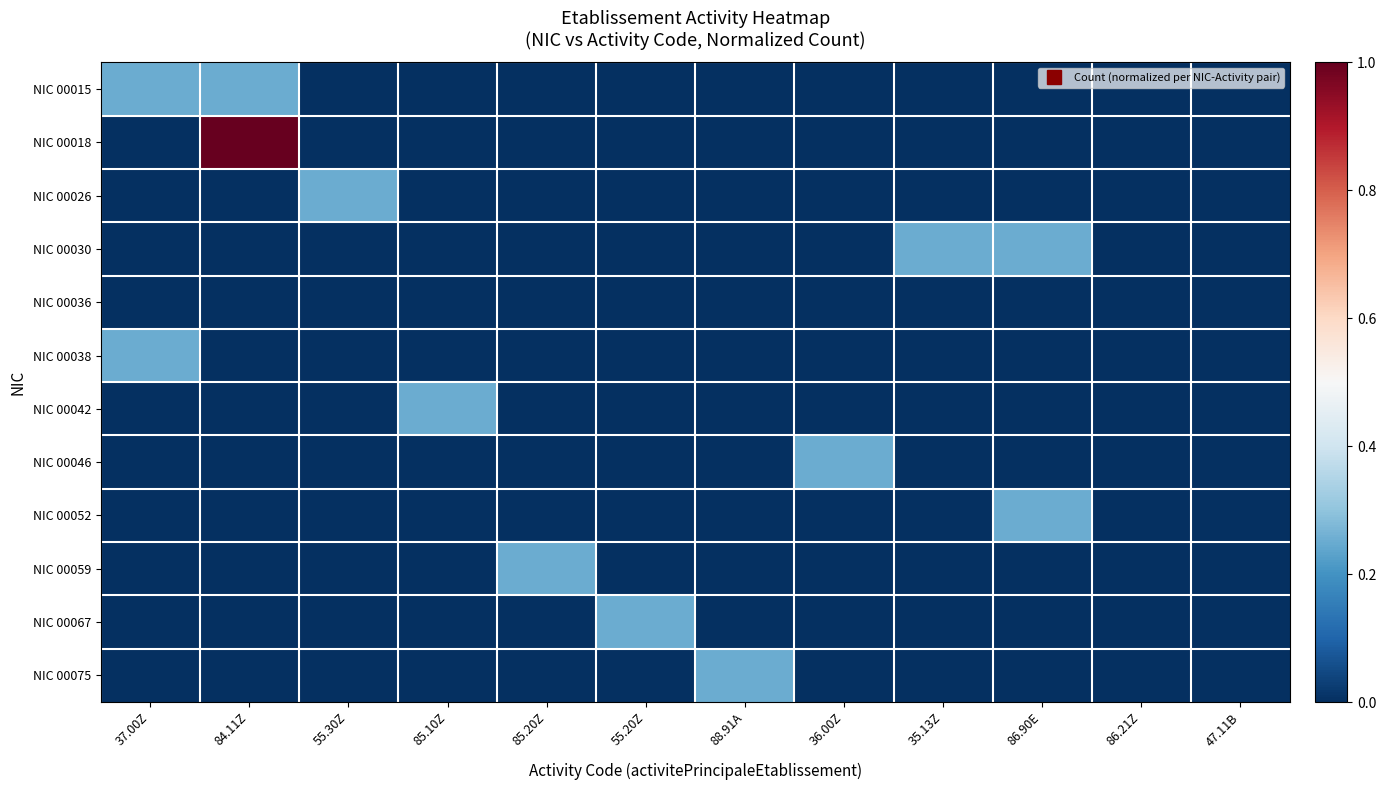

Reading right to left, what are all the values shown in this chart?

NIC 00015: 47.11B=0.0	86.21Z=0.0	86.90E=0.0	35.13Z=0.0	36.00Z=0.0	88.91A=0.0	55.20Z=0.0	85.20Z=0.0	85.10Z=0.0	55.30Z=0.0	84.11Z=0.2	37.00Z=0.2
NIC 00018: 47.11B=0.0	86.21Z=0.0	86.90E=0.0	35.13Z=0.0	36.00Z=0.0	88.91A=0.0	55.20Z=0.0	85.20Z=0.0	85.10Z=0.0	55.30Z=0.0	84.11Z=1.0	37.00Z=0.0
NIC 00026: 47.11B=0.0	86.21Z=0.0	86.90E=0.0	35.13Z=0.0	36.00Z=0.0	88.91A=0.0	55.20Z=0.0	85.20Z=0.0	85.10Z=0.0	55.30Z=0.2	84.11Z=0.0	37.00Z=0.0
NIC 00030: 47.11B=0.0	86.21Z=0.0	86.90E=0.2	35.13Z=0.2	36.00Z=0.0	88.91A=0.0	55.20Z=0.0	85.20Z=0.0	85.10Z=0.0	55.30Z=0.0	84.11Z=0.0	37.00Z=0.0
NIC 00036: 47.11B=0.0	86.21Z=0.0	86.90E=0.0	35.13Z=0.0	36.00Z=0.0	88.91A=0.0	55.20Z=0.0	85.20Z=0.0	85.10Z=0.0	55.30Z=0.0	84.11Z=0.0	37.00Z=0.0
NIC 00038: 47.11B=0.0	86.21Z=0.0	86.90E=0.0	35.13Z=0.0	36.00Z=0.0	88.91A=0.0	55.20Z=0.0	85.20Z=0.0	85.10Z=0.0	55.30Z=0.0	84.11Z=0.0	37.00Z=0.2
NIC 00042: 47.11B=0.0	86.21Z=0.0	86.90E=0.0	35.13Z=0.0	36.00Z=0.0	88.91A=0.0	55.20Z=0.0	85.20Z=0.0	85.10Z=0.2	55.30Z=0.0	84.11Z=0.0	37.00Z=0.0
NIC 00046: 47.11B=0.0	86.21Z=0.0	86.90E=0.0	35.13Z=0.0	36.00Z=0.2	88.91A=0.0	55.20Z=0.0	85.20Z=0.0	85.10Z=0.0	55.30Z=0.0	84.11Z=0.0	37.00Z=0.0
NIC 00052: 47.11B=0.0	86.21Z=0.0	86.90E=0.2	35.13Z=0.0	36.00Z=0.0	88.91A=0.0	55.20Z=0.0	85.20Z=0.0	85.10Z=0.0	55.30Z=0.0	84.11Z=0.0	37.00Z=0.0
NIC 00059: 47.11B=0.0	86.21Z=0.0	86.90E=0.0	35.13Z=0.0	36.00Z=0.0	88.91A=0.0	55.20Z=0.0	85.20Z=0.2	85.10Z=0.0	55.30Z=0.0	84.11Z=0.0	37.00Z=0.0
NIC 00067: 47.11B=0.0	86.21Z=0.0	86.90E=0.0	35.13Z=0.0	36.00Z=0.0	88.91A=0.0	55.20Z=0.2	85.20Z=0.0	85.10Z=0.0	55.30Z=0.0	84.11Z=0.0	37.00Z=0.0
NIC 00075: 47.11B=0.0	86.21Z=0.0	86.90E=0.0	35.13Z=0.0	36.00Z=0.0	88.91A=0.2	55.20Z=0.0	85.20Z=0.0	85.10Z=0.0	55.30Z=0.0	84.11Z=0.0	37.00Z=0.0